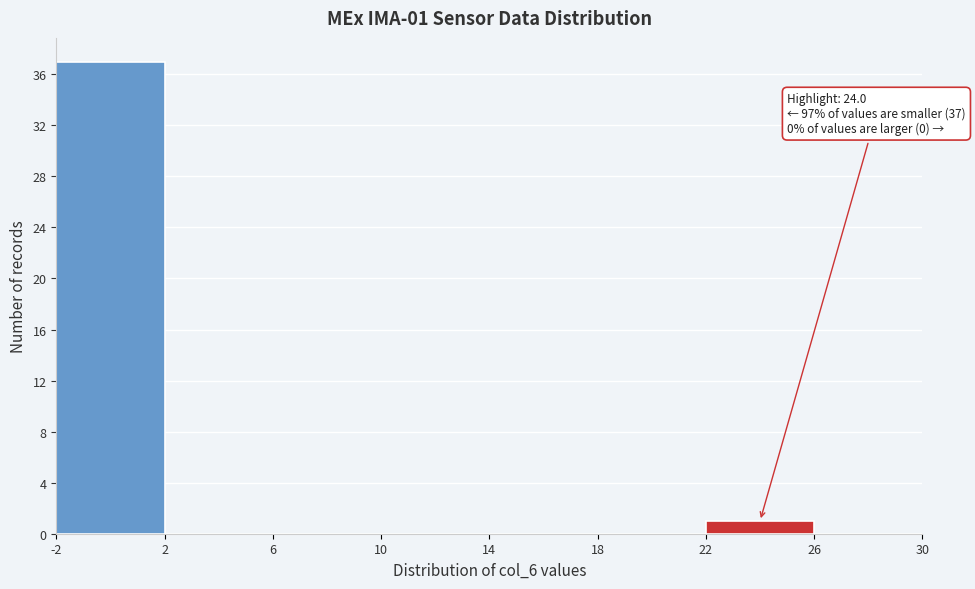

Over which range of the x-axis is the bar tallest?

-2 to 2